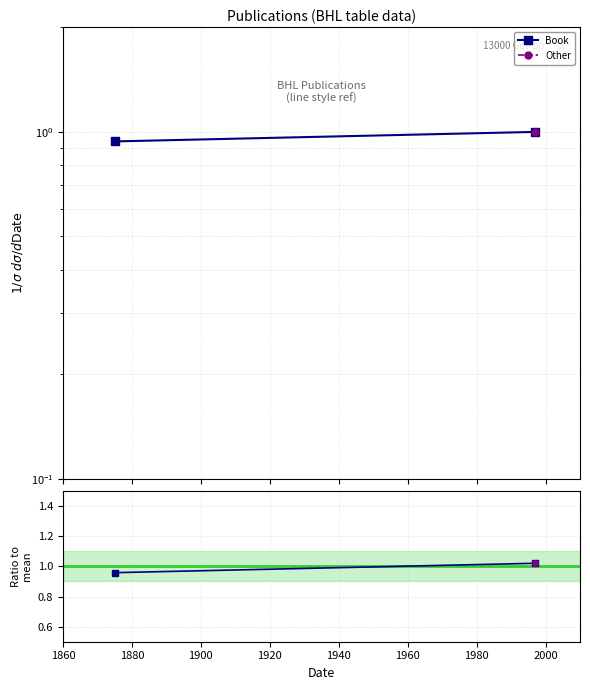

What is the sum of all values?

2.0